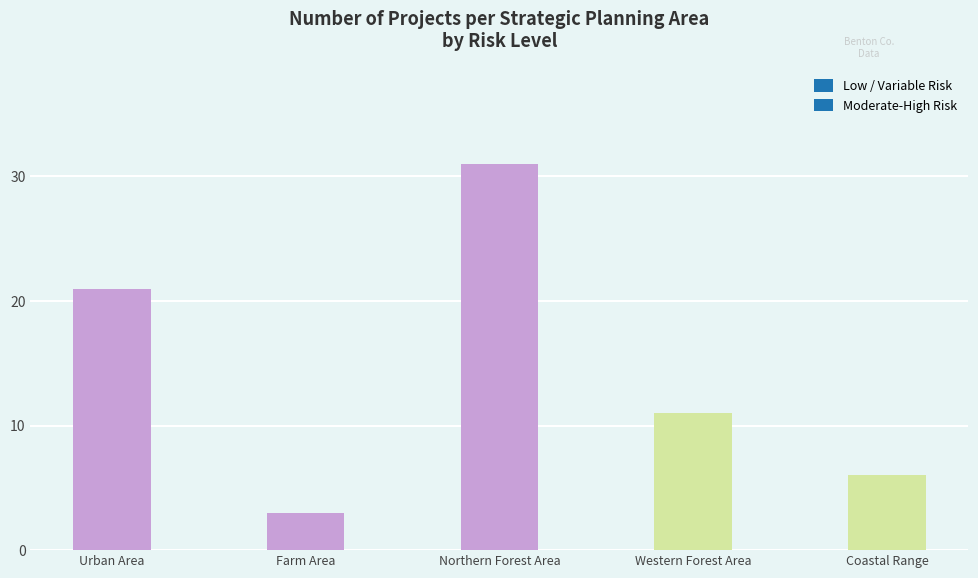

Reading left to right, extract all data points from this chart.

21	3	31	11	6